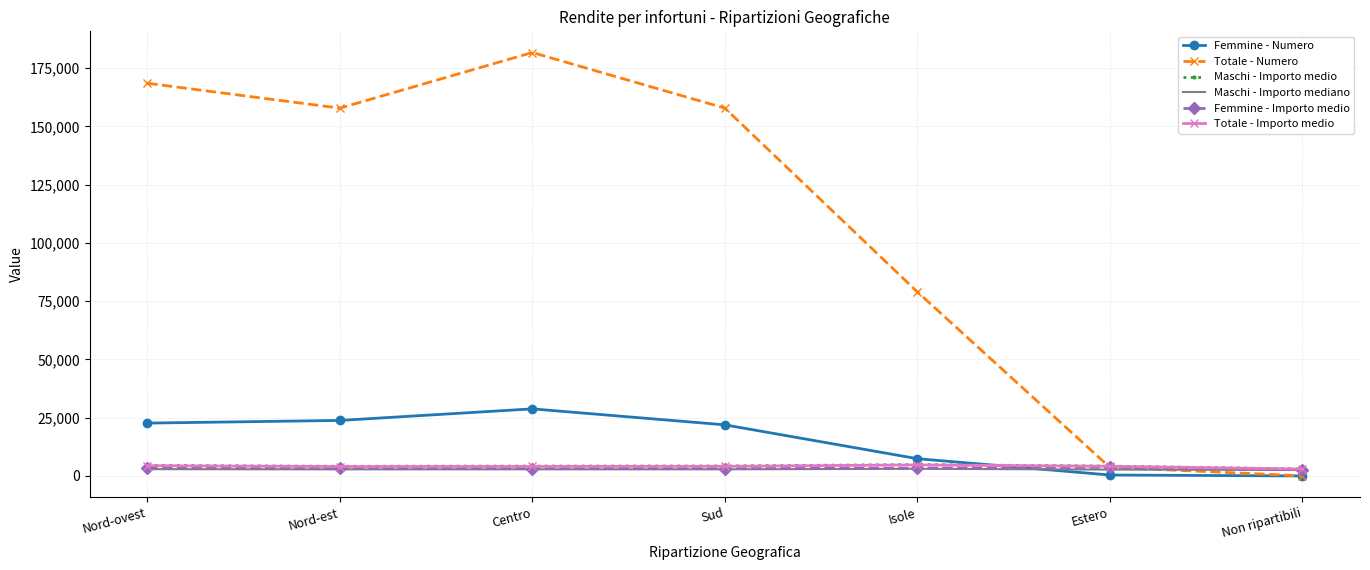

Is the value of Femmine - Importo medio at Nord-est greater than the value of Femmine - Numero at Isole?

No